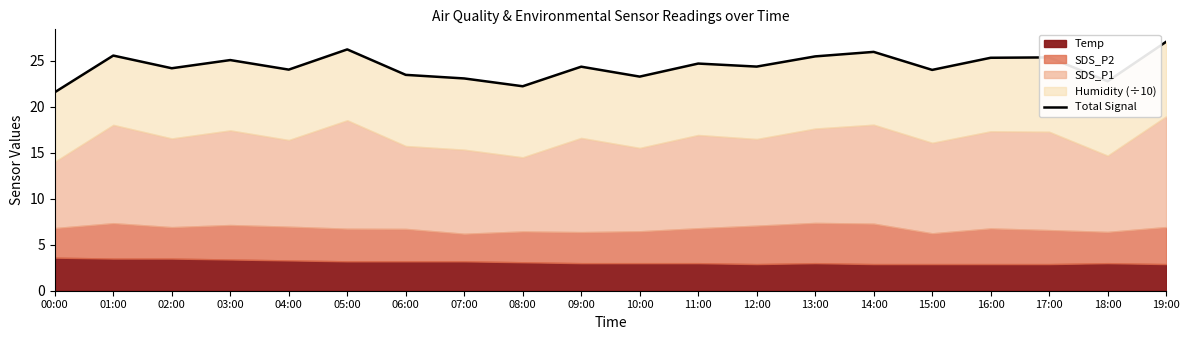

What value does the data have at 04:00?

24.1